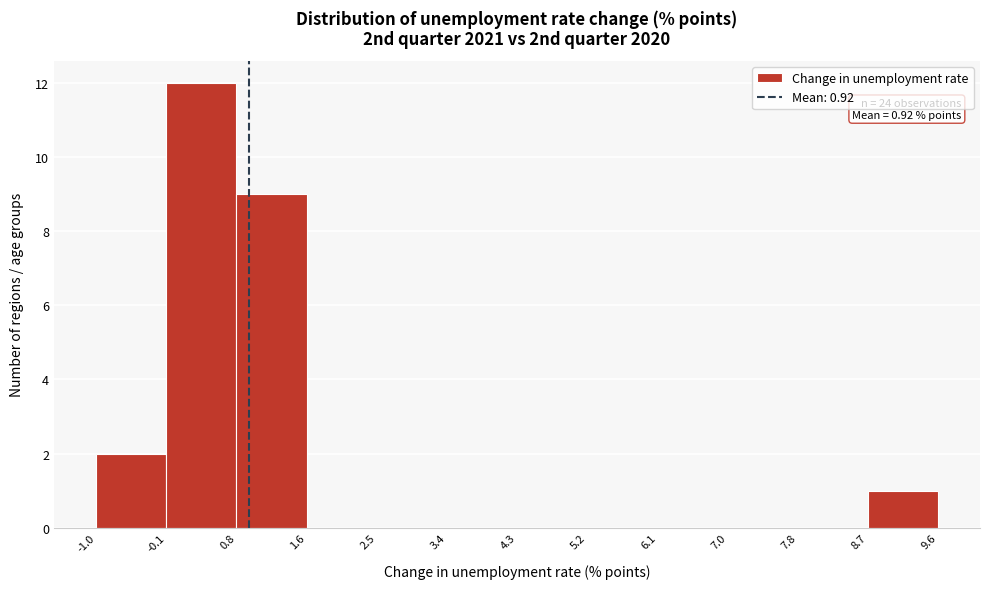

Over which range of the x-axis is the bar tallest?

-0.1 to 0.8